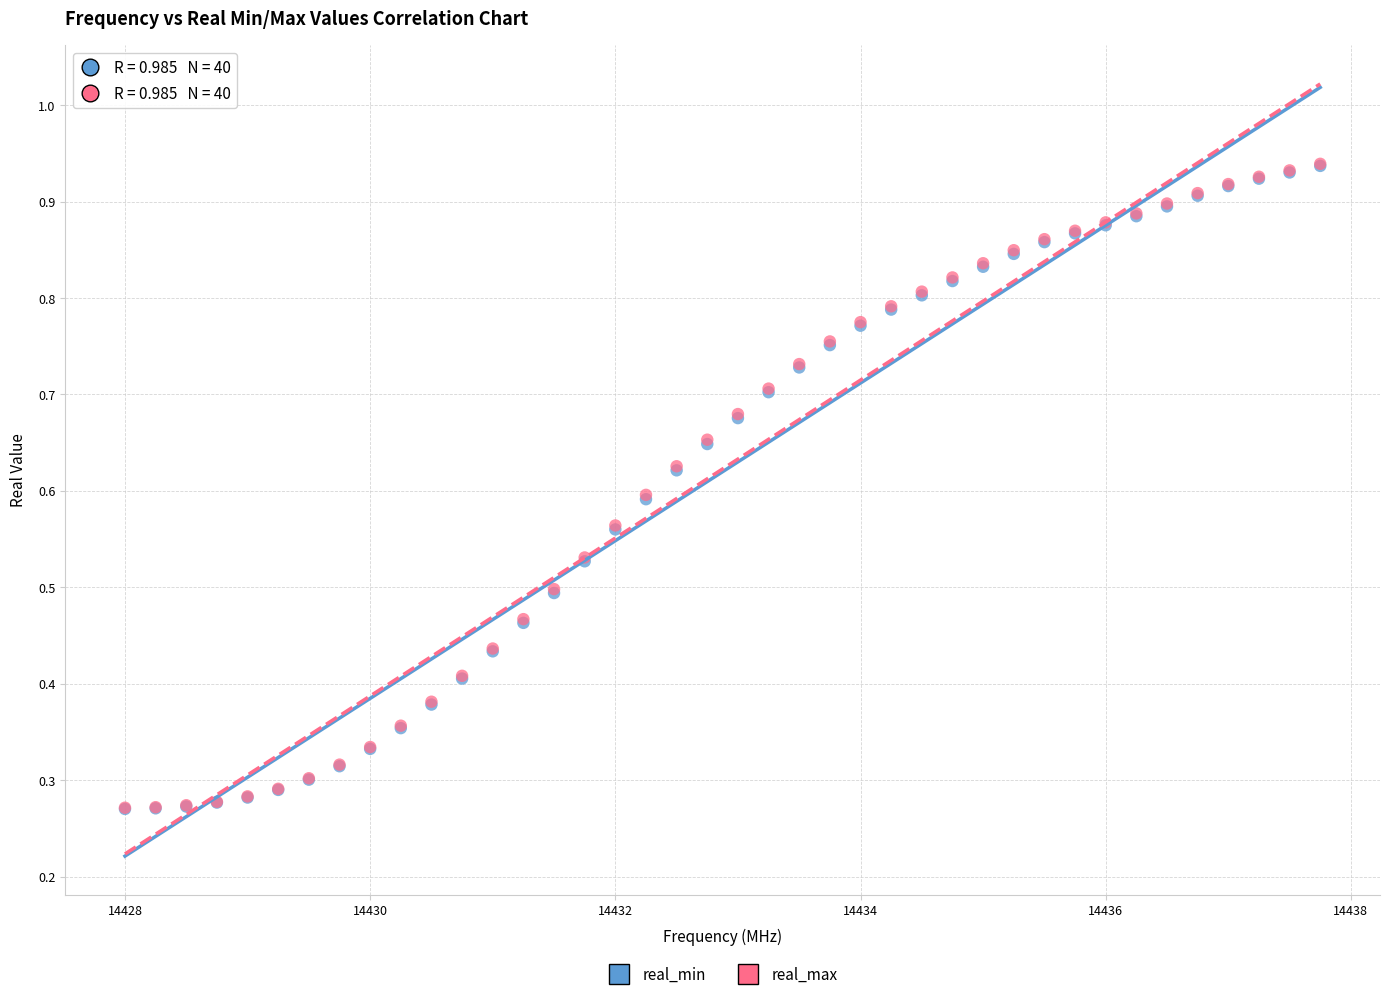

What are all the series names shown in the legend?

real_min, real_max